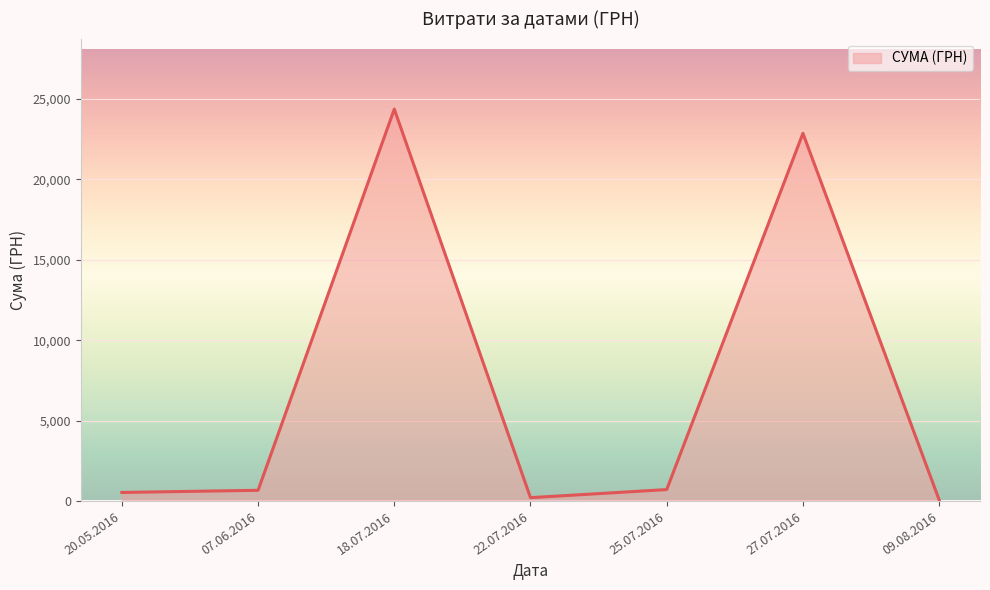

At which label is the value closest to 12223?

27.07.2016